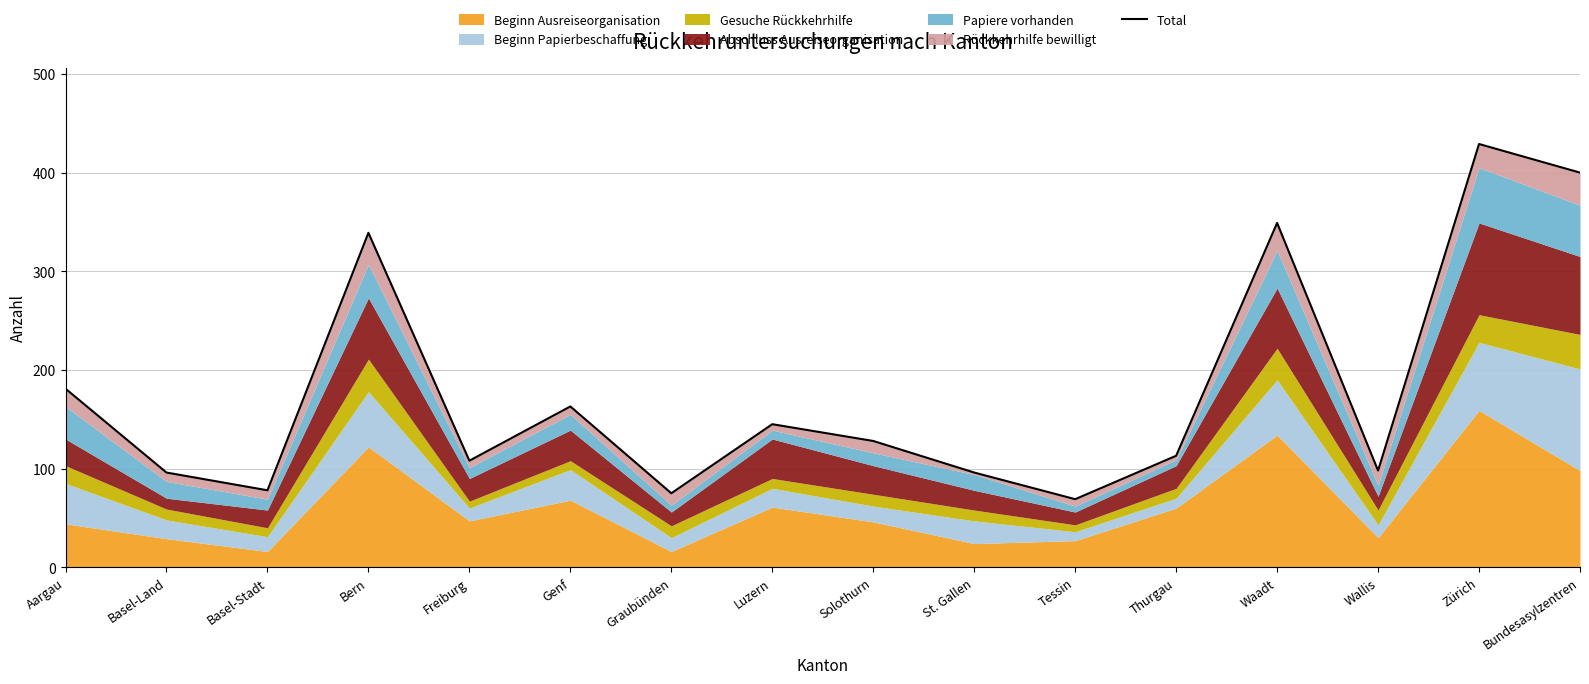

Reading right to left, transcribe all the data shown in this chart.

Bundesasylzentren=400	Zürich=429	Wallis=98	Waadt=349	Thurgau=113	Tessin=69	St. Gallen=96	Solothurn=128	Luzern=145	Graubünden=75	Genf=163	Freiburg=108	Bern=339	Basel-Stadt=78	Basel-Land=96	Aargau=181